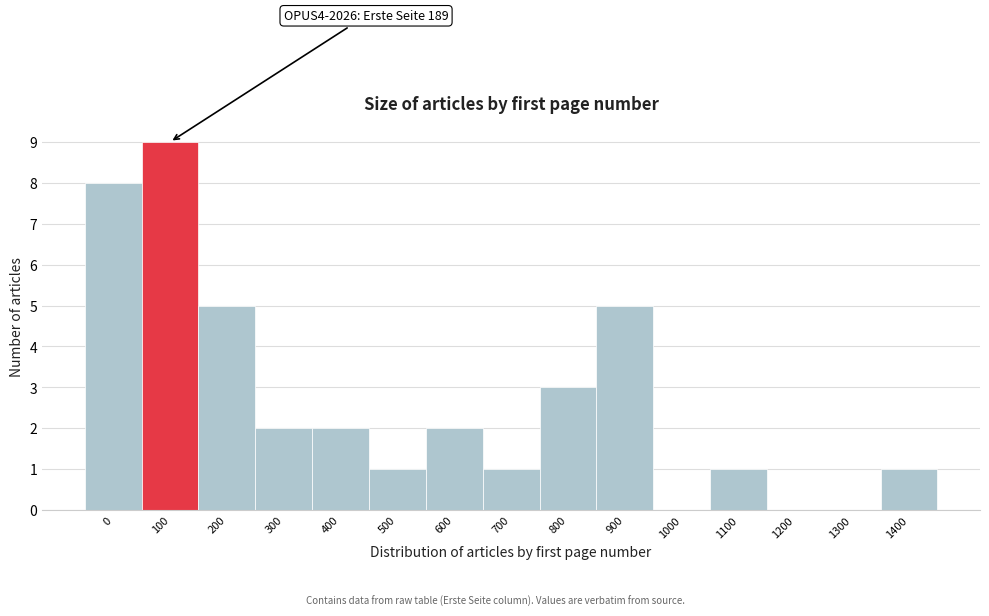

Reading left to right, list all the values displayed in this chart.

0=8	100=9	200=5	300=2	400=2	500=1	600=2	700=1	800=3	900=5	1000=0	1100=1	1200=0	1300=0	1400=1